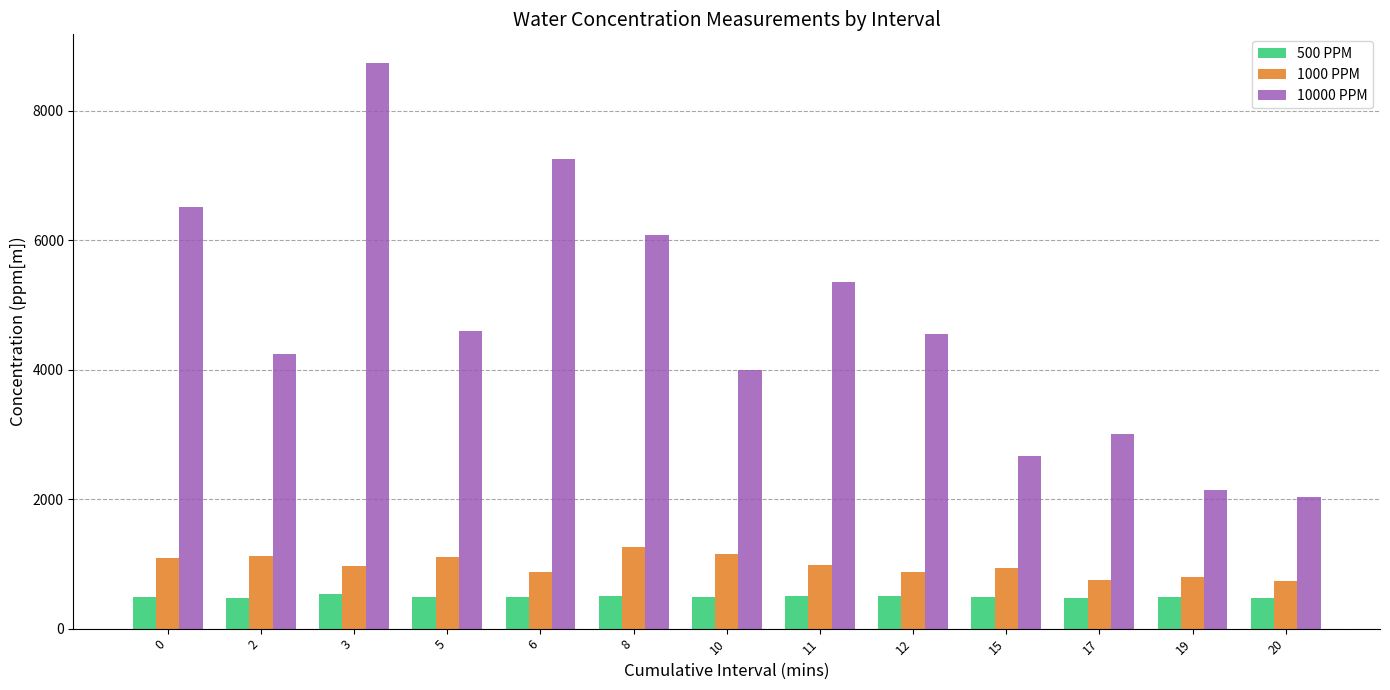

What is the average value of the 500 PPM series?

491.0